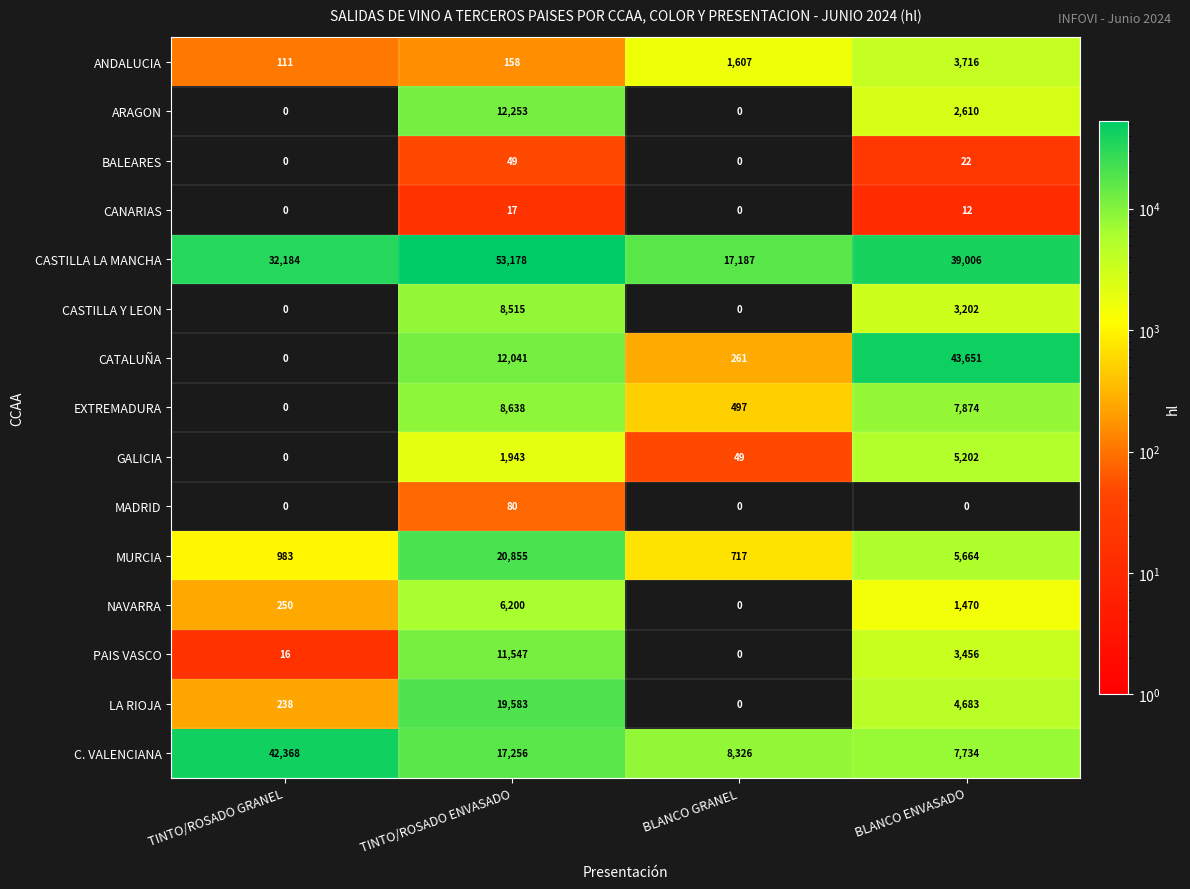

At TINTO/ROSADO ENVASADO, list the series in order from smallest to largest.

CANARIAS, BALEARES, MADRID, ANDALUCIA, GALICIA, NAVARRA, CASTILLA Y LEON, EXTREMADURA, PAIS VASCO, CATALUÑA, ARAGON, C. VALENCIANA, LA RIOJA, MURCIA, CASTILLA LA MANCHA